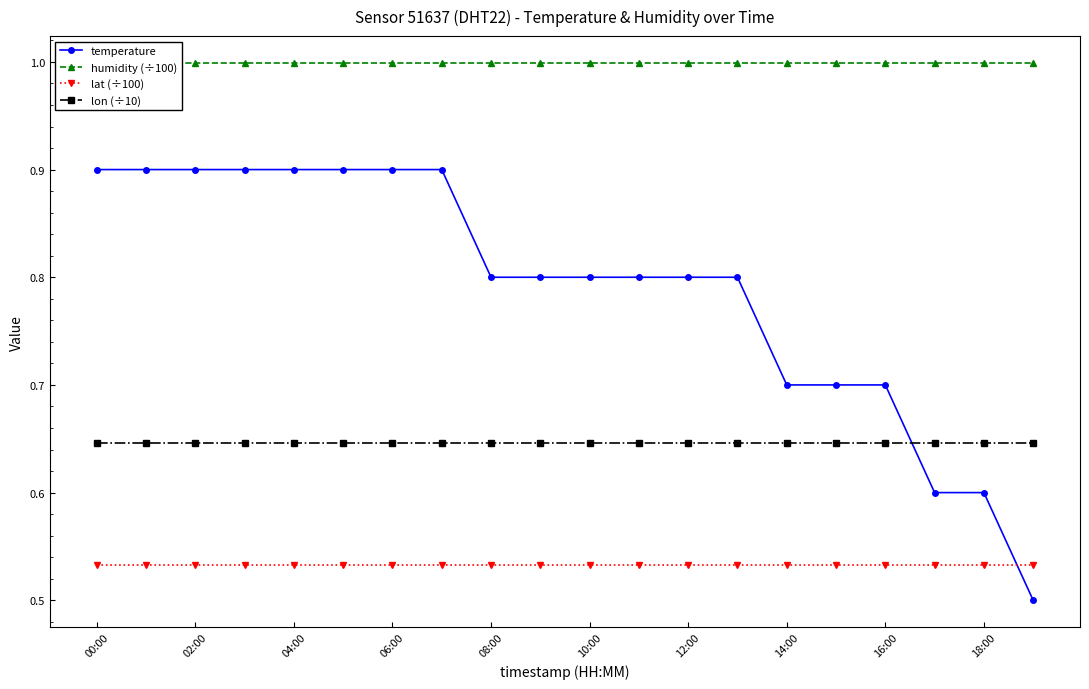

What is the maximum value for temperature?

0.9